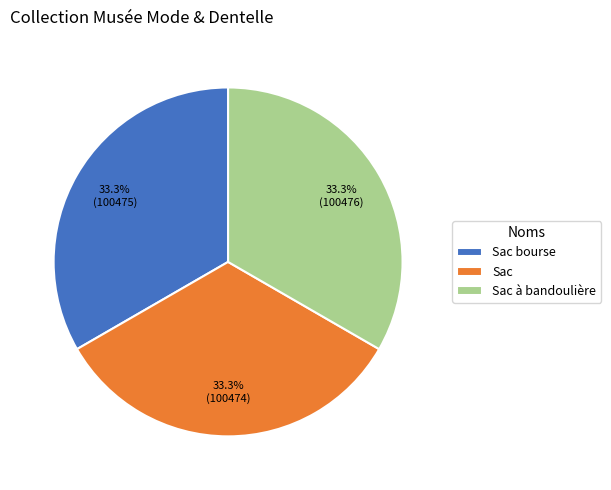

The Sac bourse slice represents 19% of the pie. True or false?

False